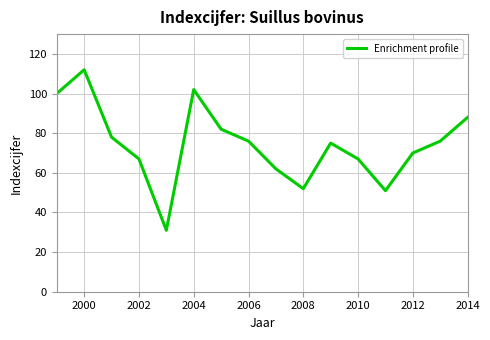

What is the smallest value displayed?

31